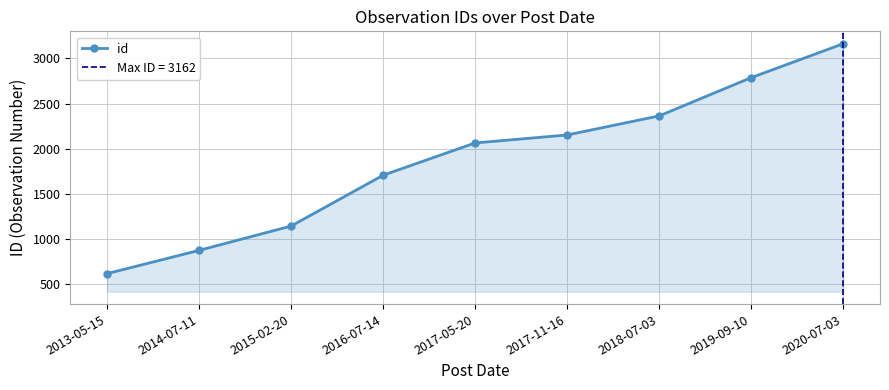

What is the greatest value displayed?

3162